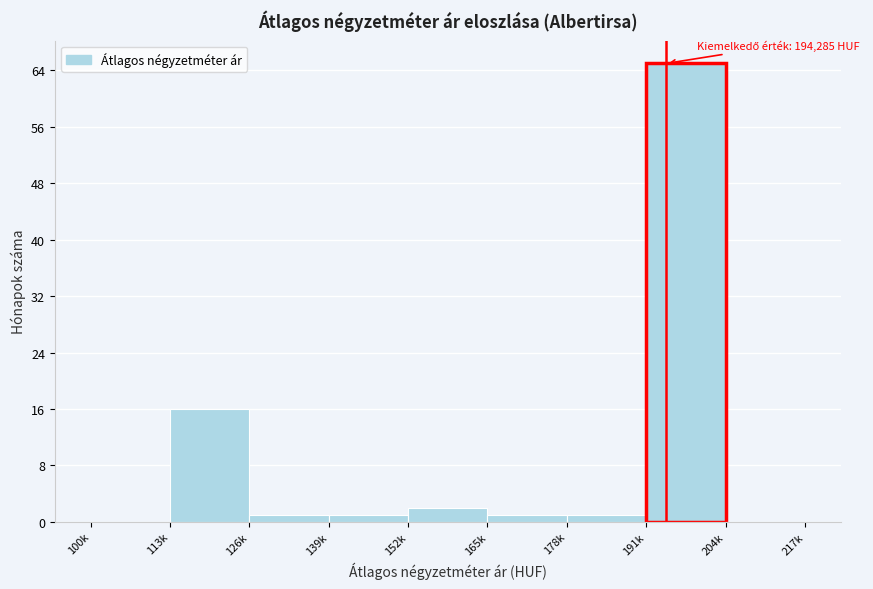

Reading right to left, what are all the values shown in this chart?

204k=0	191k=65	178k=1	165k=1	152k=2	139k=1	126k=1	113k=16	100k=0